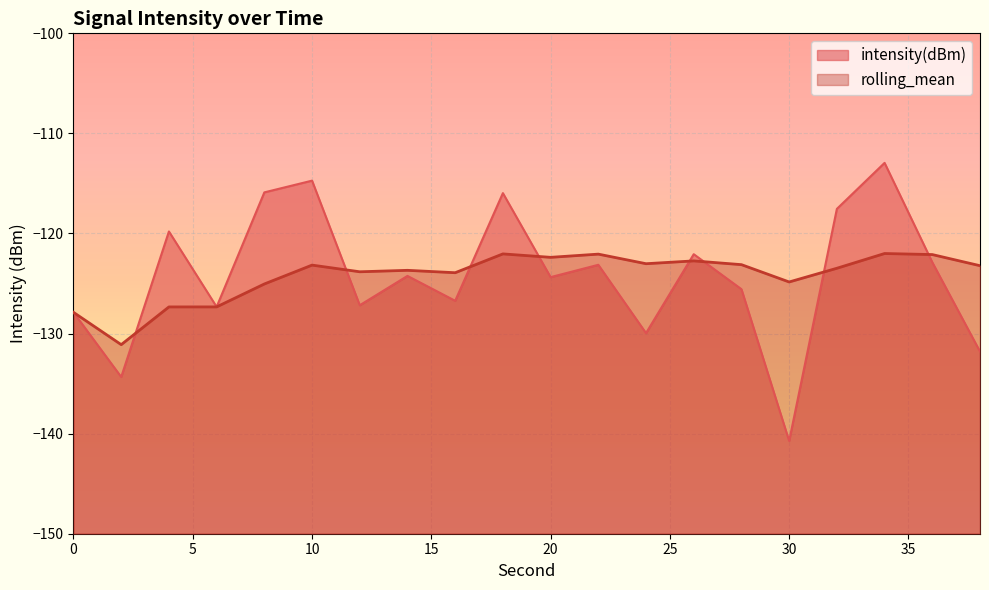

Does the chart display data point markers on the line(s)?

No